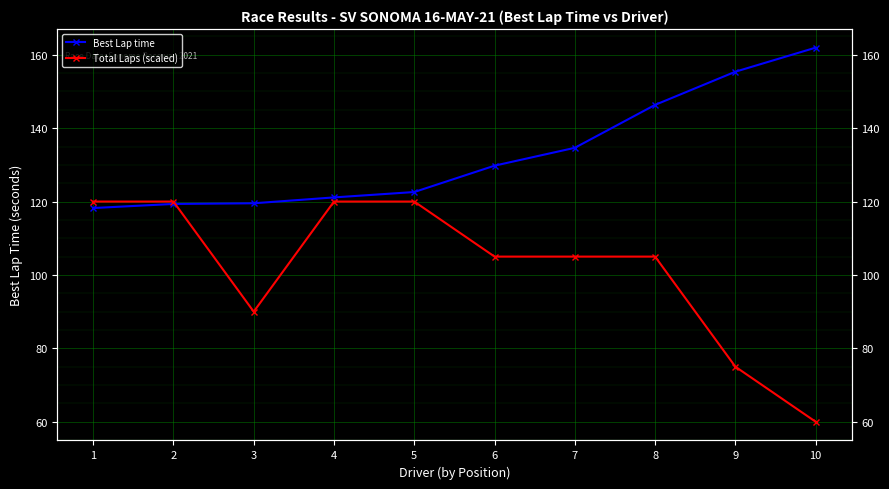

How many lines are shown in the chart?

2